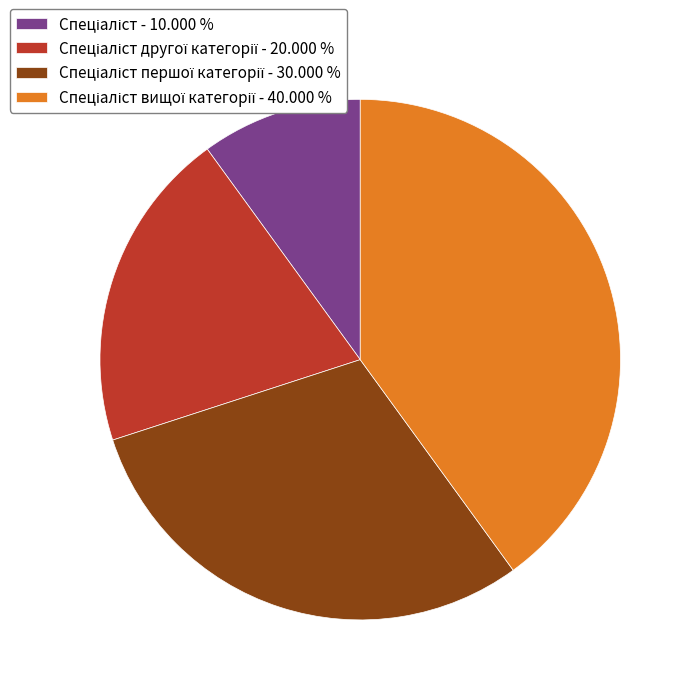

Is there a majority slice in this chart?

No